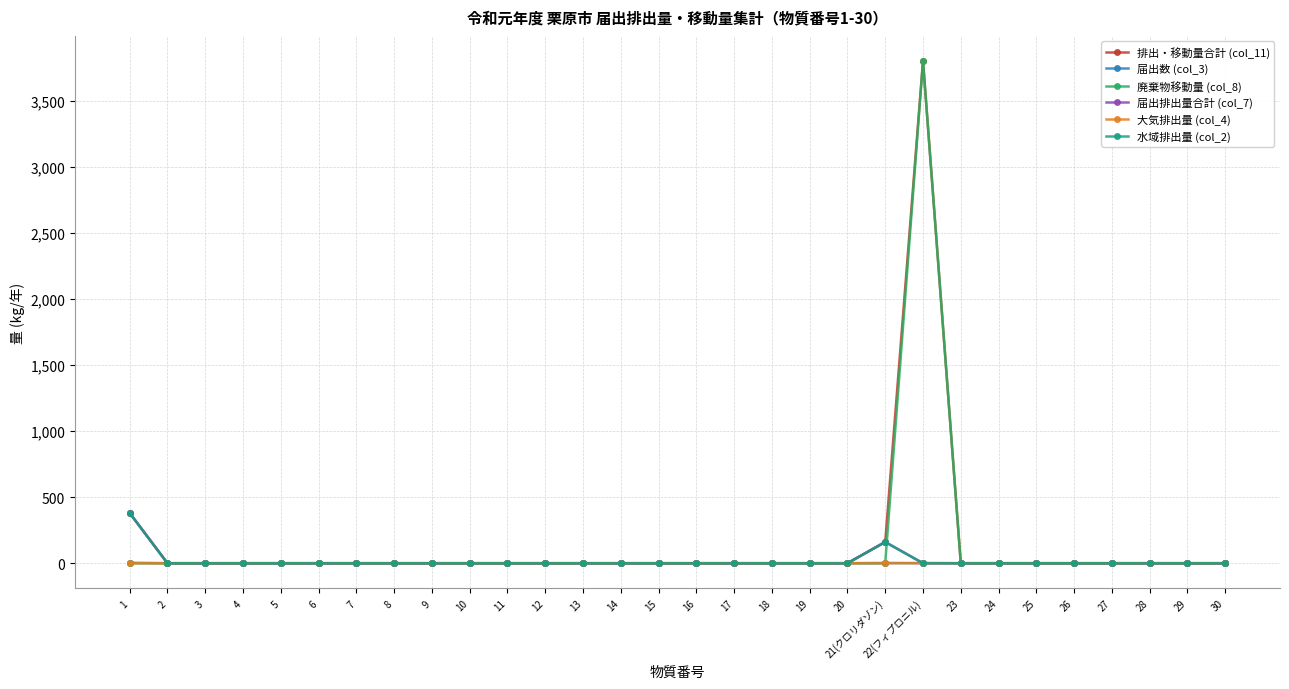

At which category is the sum across all series the highest?

22(フィプロニル)